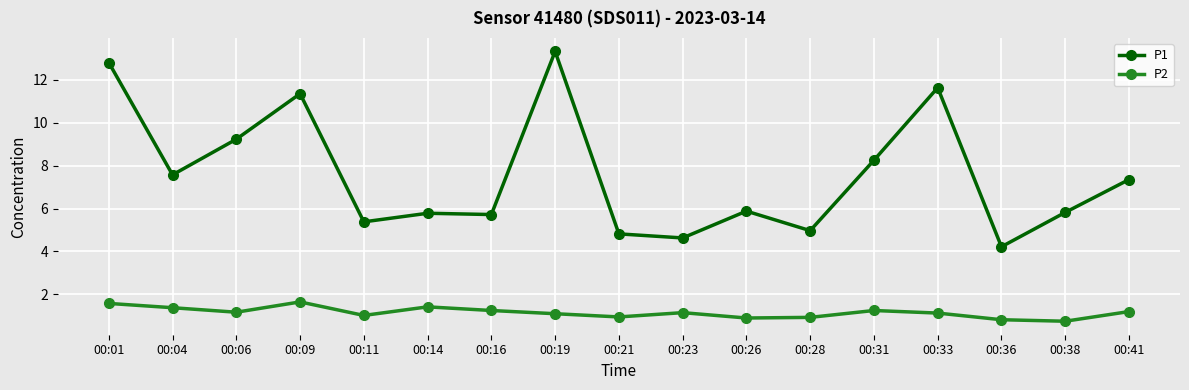

True or false: P1 and P2 cross at least once.

False